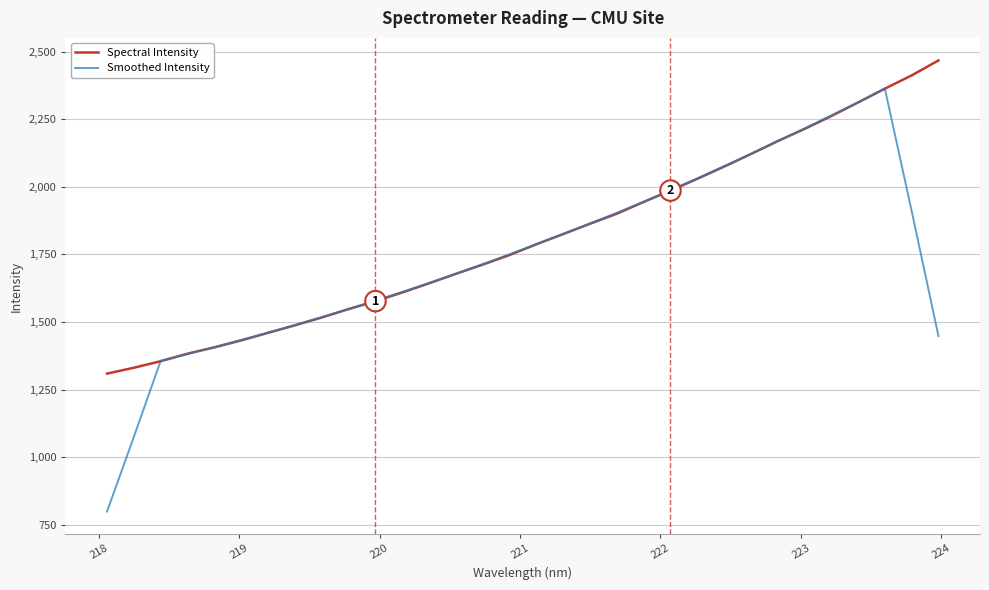

Rank the series by their maximum value, from highest to lowest.

Spectral Intensity, Smoothed Intensity